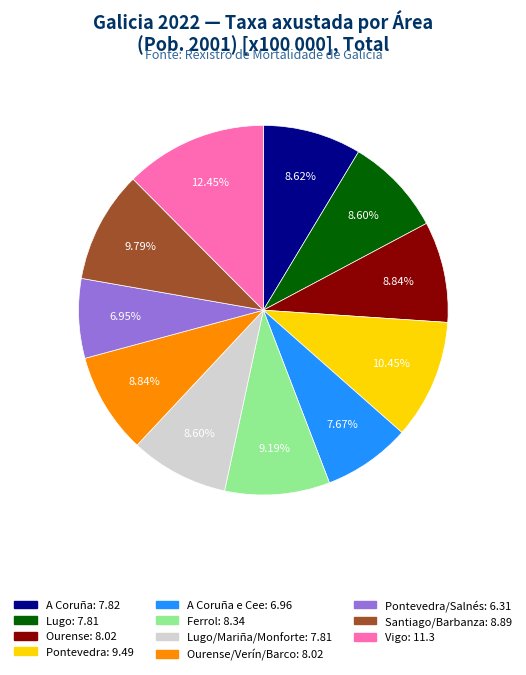

Does any single category account for the majority?

No